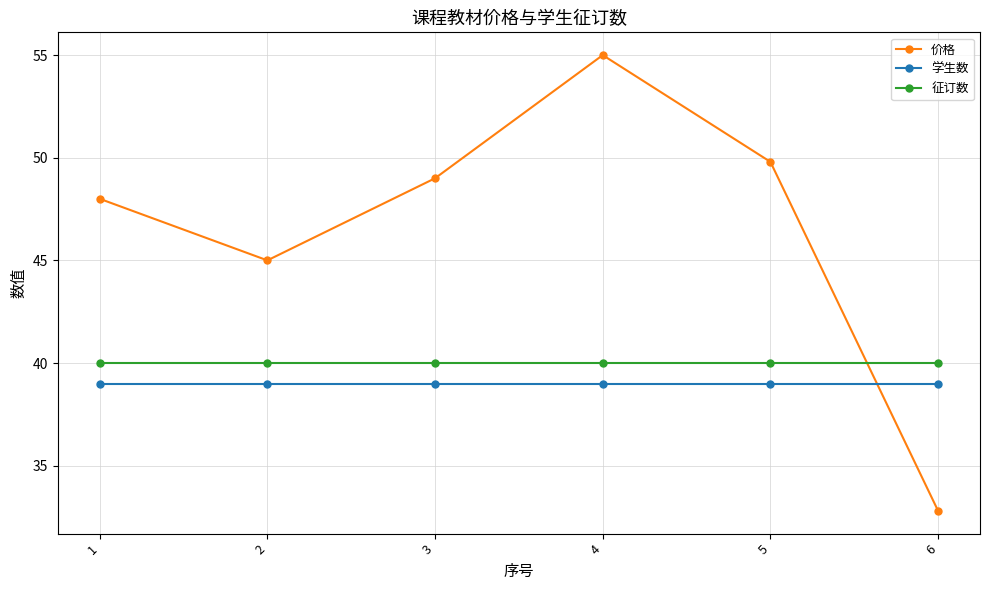

What is the smallest value displayed?

32.8